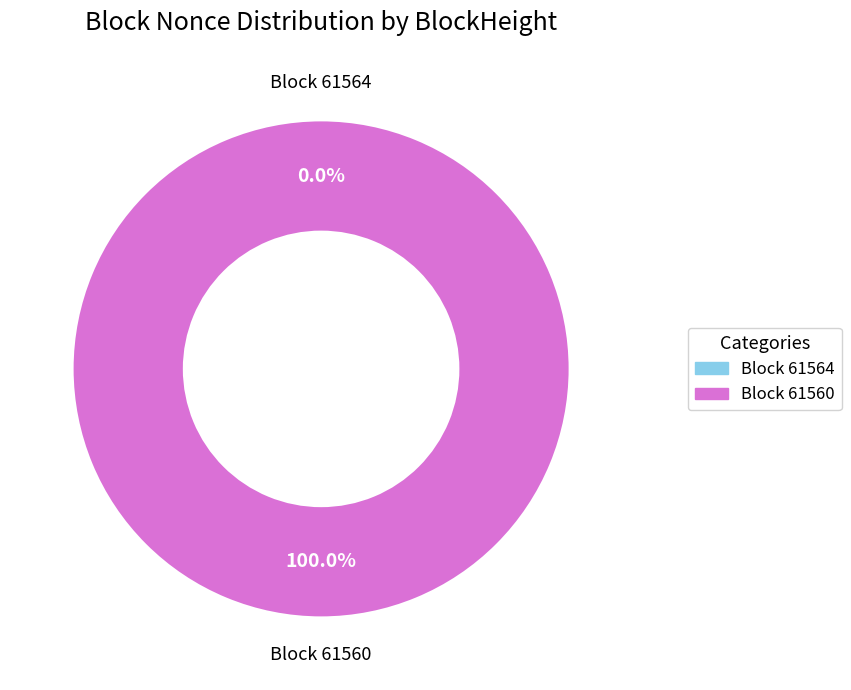

Is it true that 61560 is 100% of the pie?

True